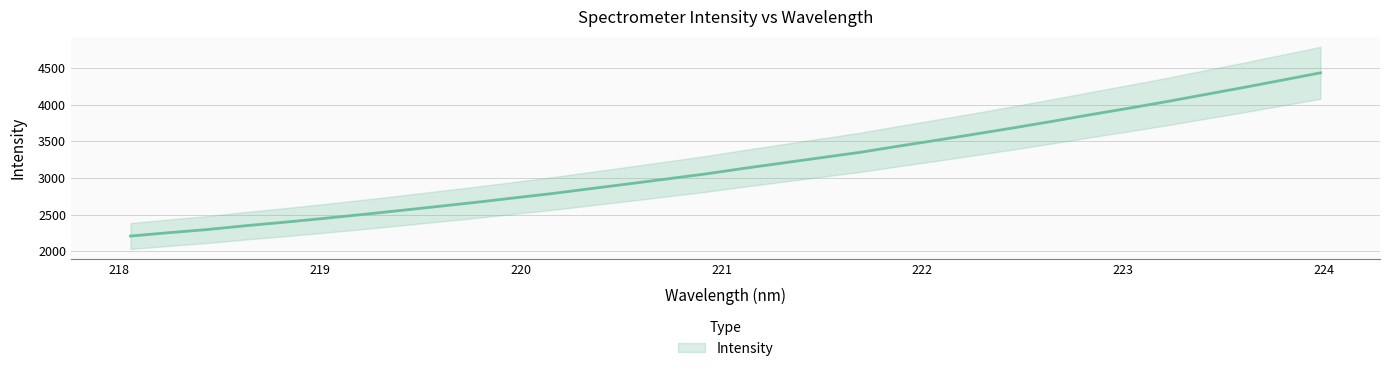

Reading left to right, transcribe all the data shown in this chart.

2206.7	2252.6	2295.5	2347.7	2395.0	2446.1	2498.9	2554.1	2610.8	2667.6	2728.4	2788.3	2855.2	2921.2	2988.9	3056.7	3133.2	3205.4	3278.0	3349.9	3434.2	3515.3	3599.0	3684.2	3772.5	3863.7	3951.9	4043.0	4139.9	4235.8	4335.0	4435.3